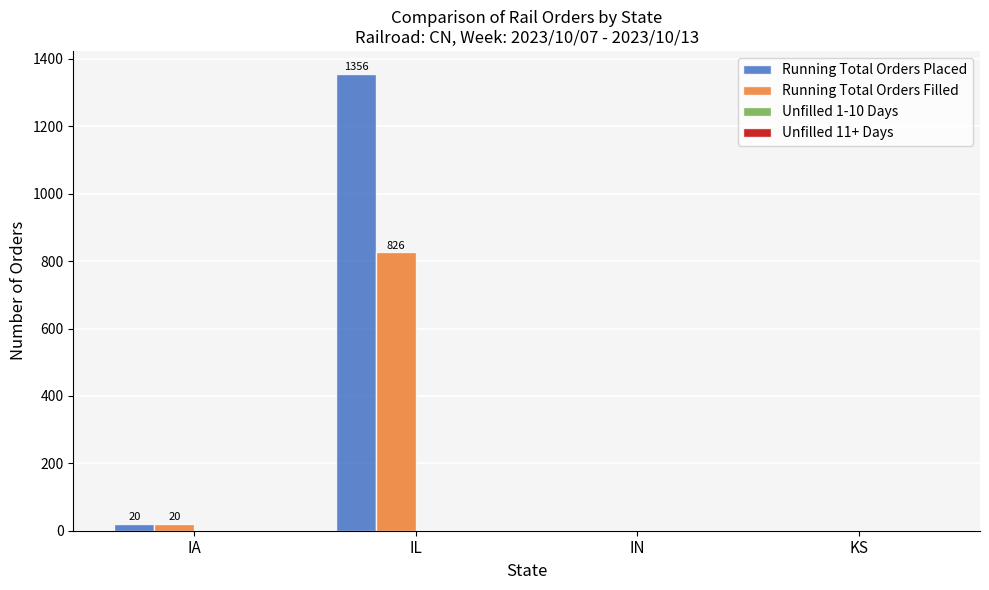

What is the difference between the Running Total Orders Filled values at KS and IL?

826